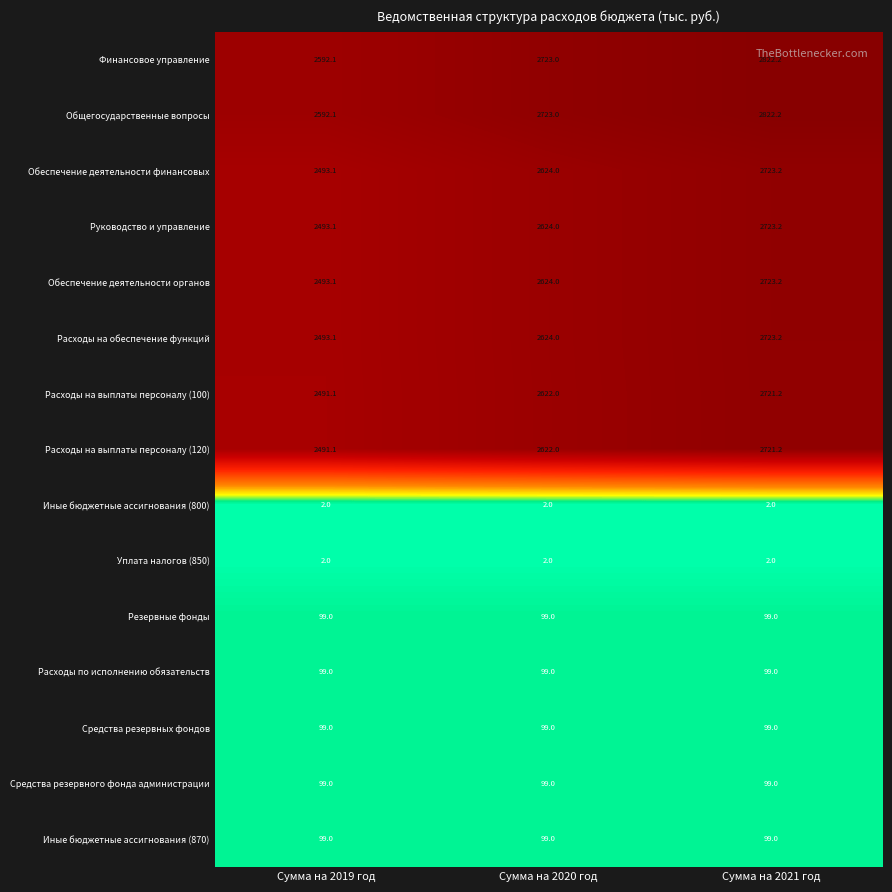

What is the average value of the Расходы на обеспечение функций series?

2613.4